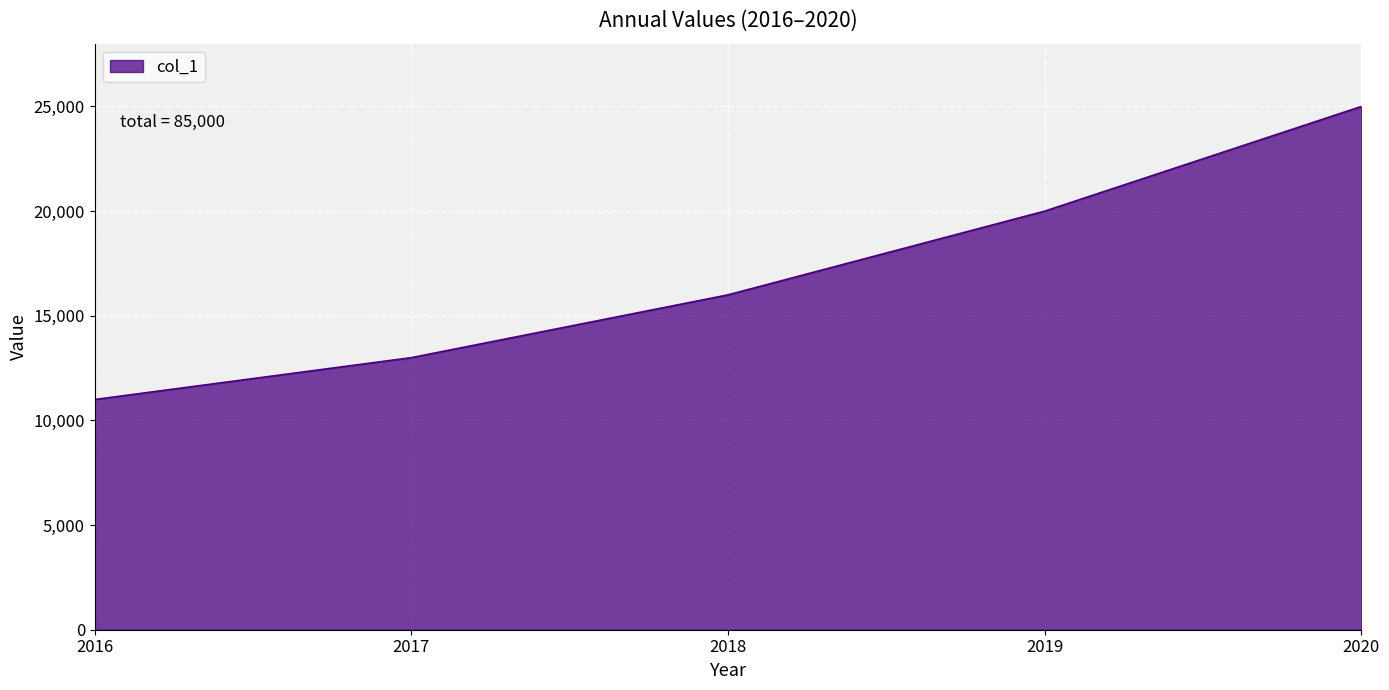

Reading left to right, what are all the values shown in this chart?

11000	13000	16000	20000	25000